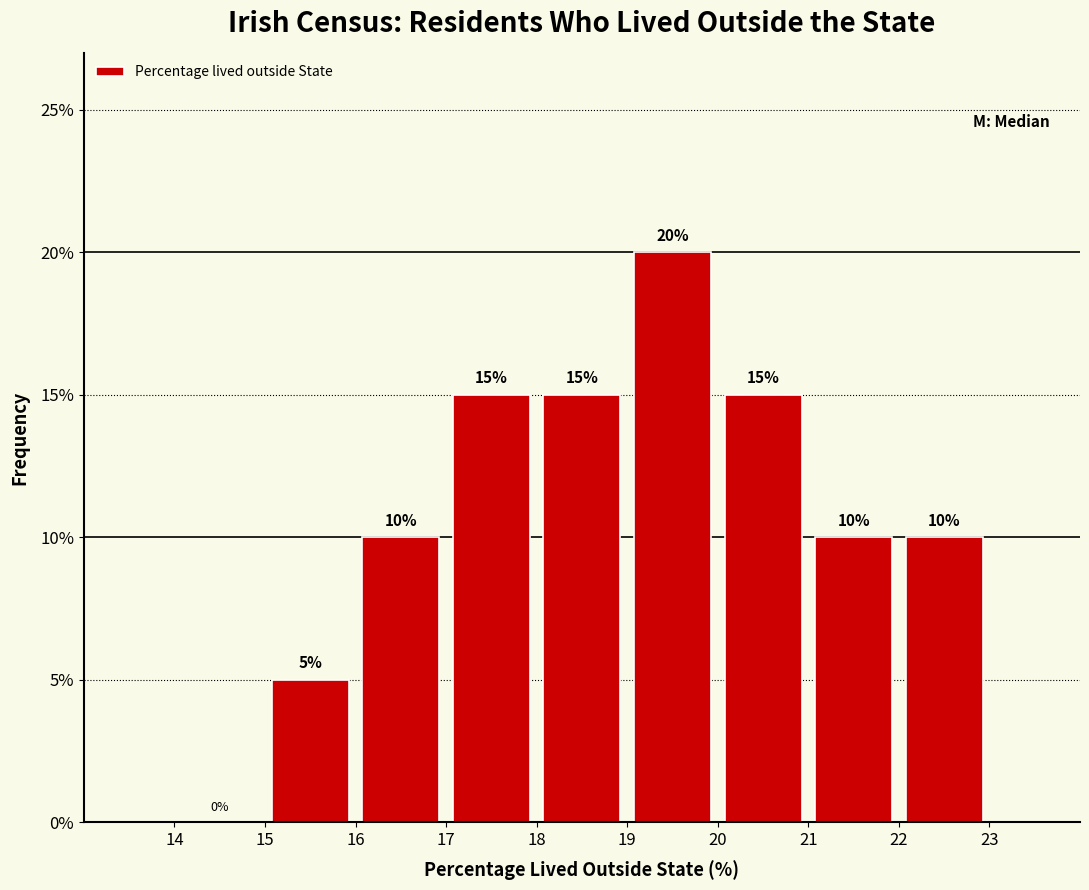

Reading left to right, transcribe this chart: for each bar, give the range it covers on the x-axis and its height.

14 to 15: 0
15 to 16: 5
16 to 17: 10
17 to 18: 15
18 to 19: 15
19 to 20: 20
20 to 21: 15
21 to 22: 10
22 to 23: 10